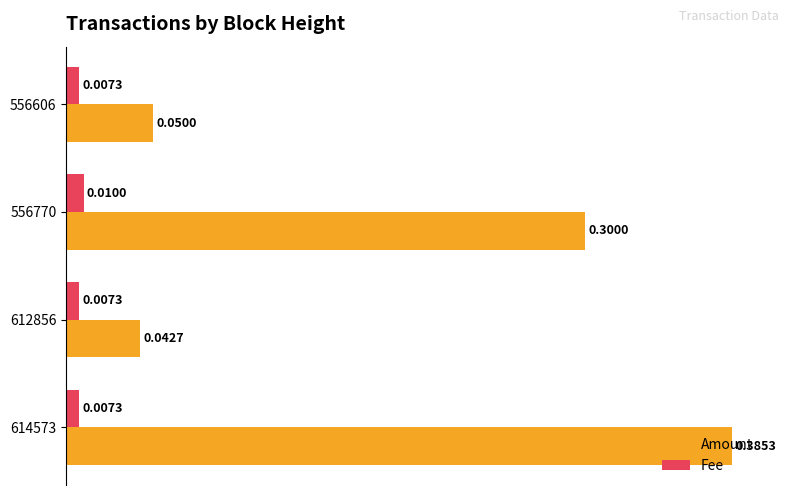

At how many categories does at least one series exceed 0?

4